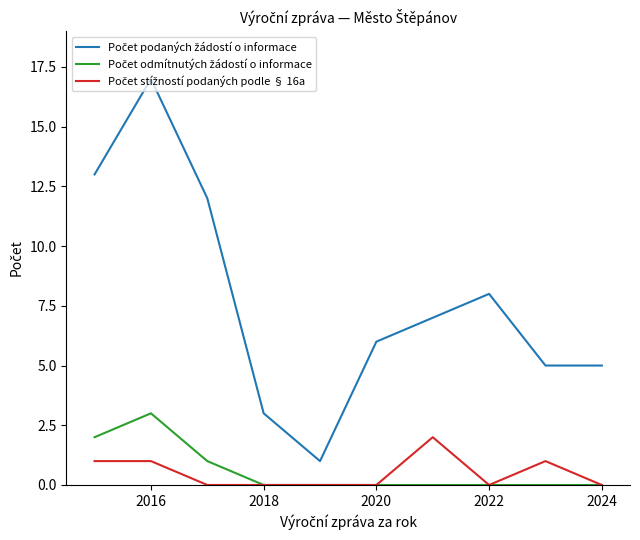

How many categories are shown in the chart?

10